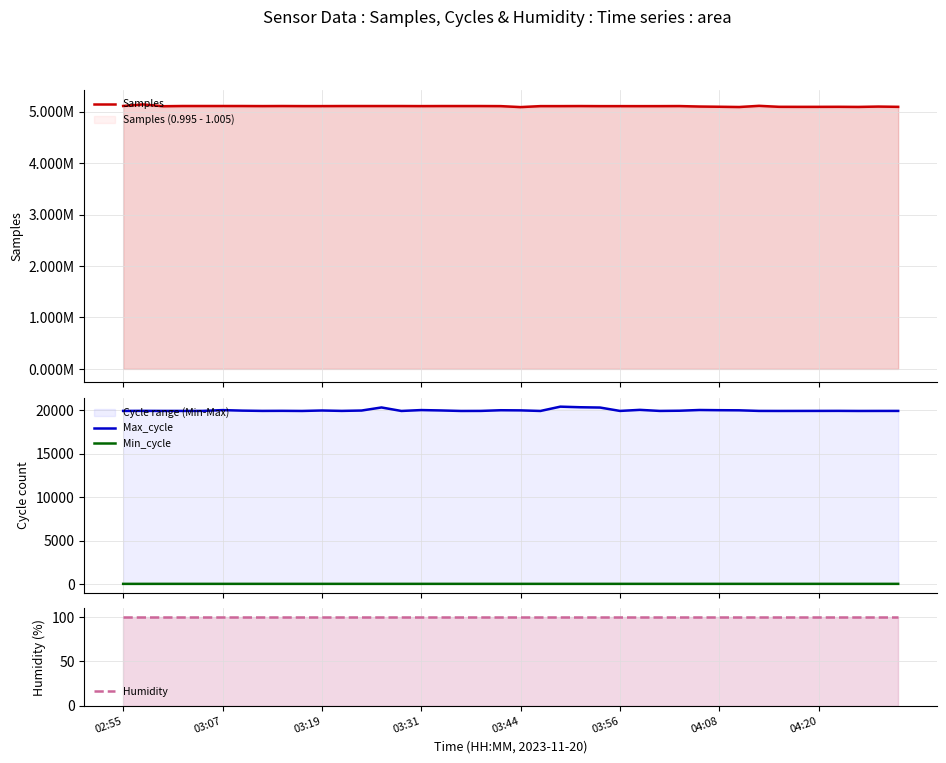

In Samples, how many points are higher than both neighbors (excluding endpoints)?

12